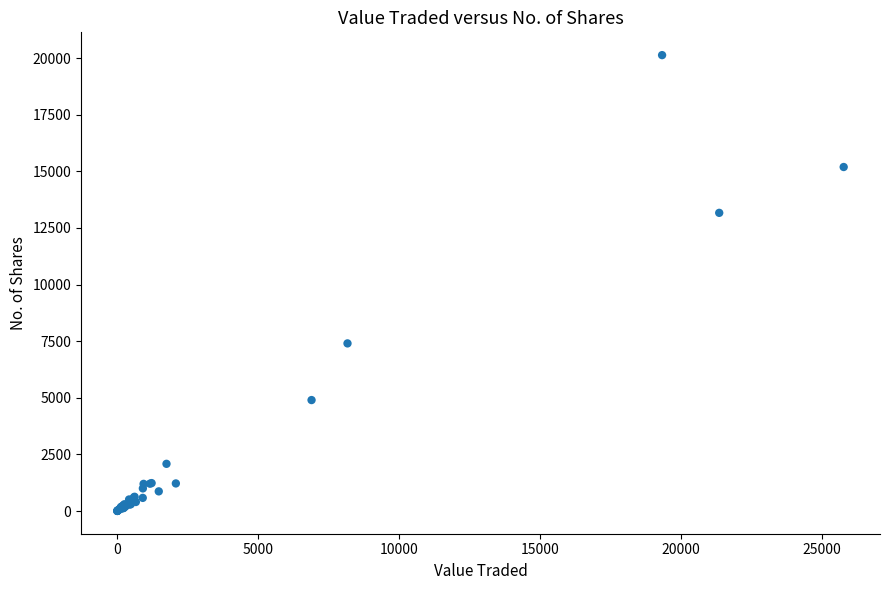

What Y value in the scatter plot is closest to 10067?

7402